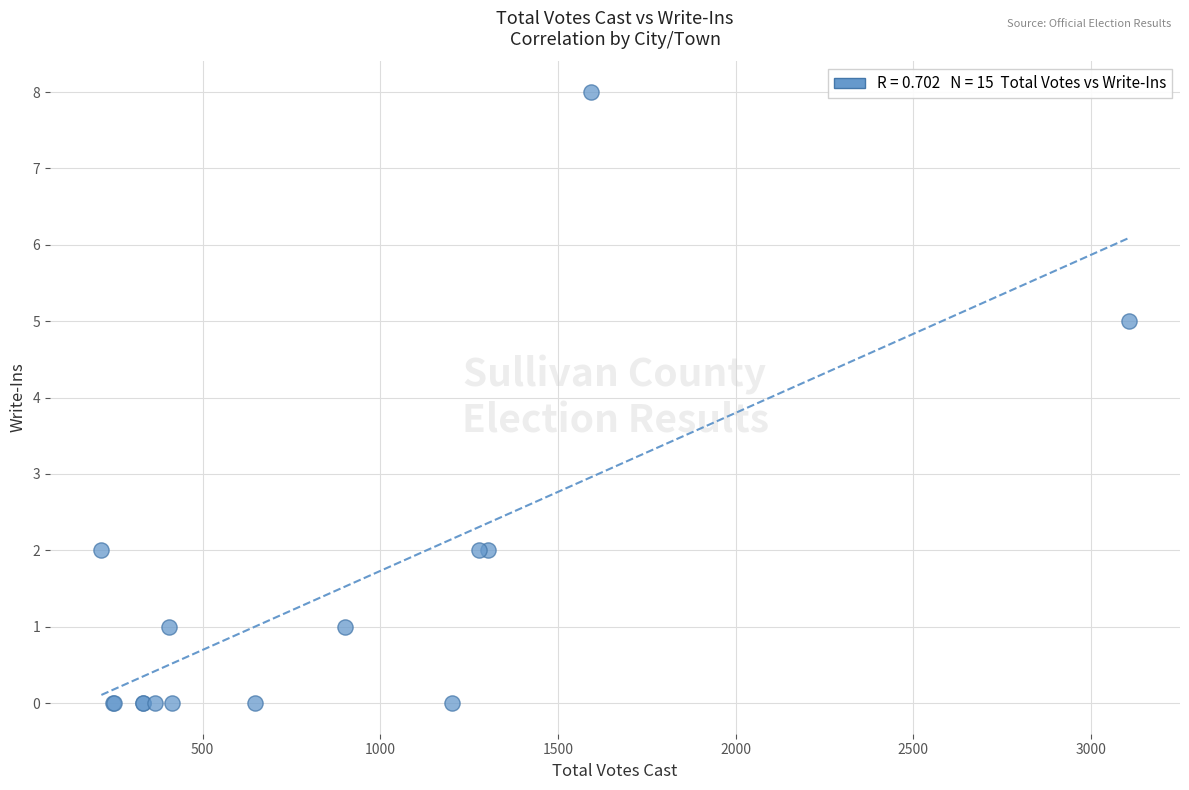

What Y value in the scatter plot is closest to 4?

5